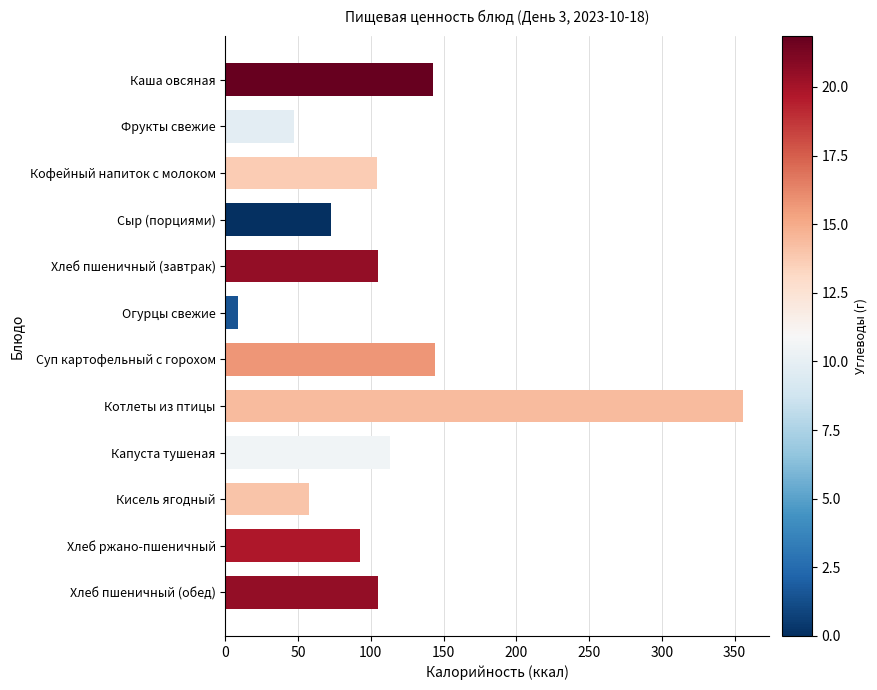

What is the label of the 10th bar from the bottom?

Кофейный напиток с молоком